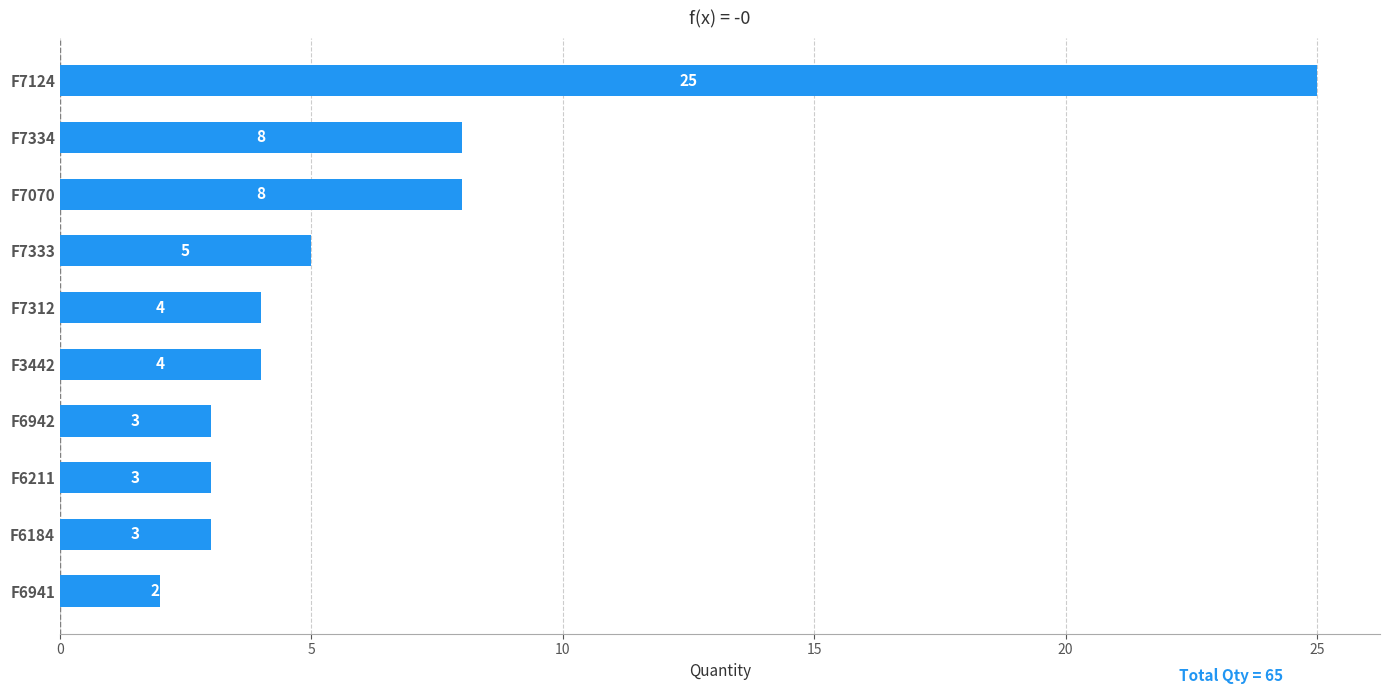

What position from the bottom is F7312?

6